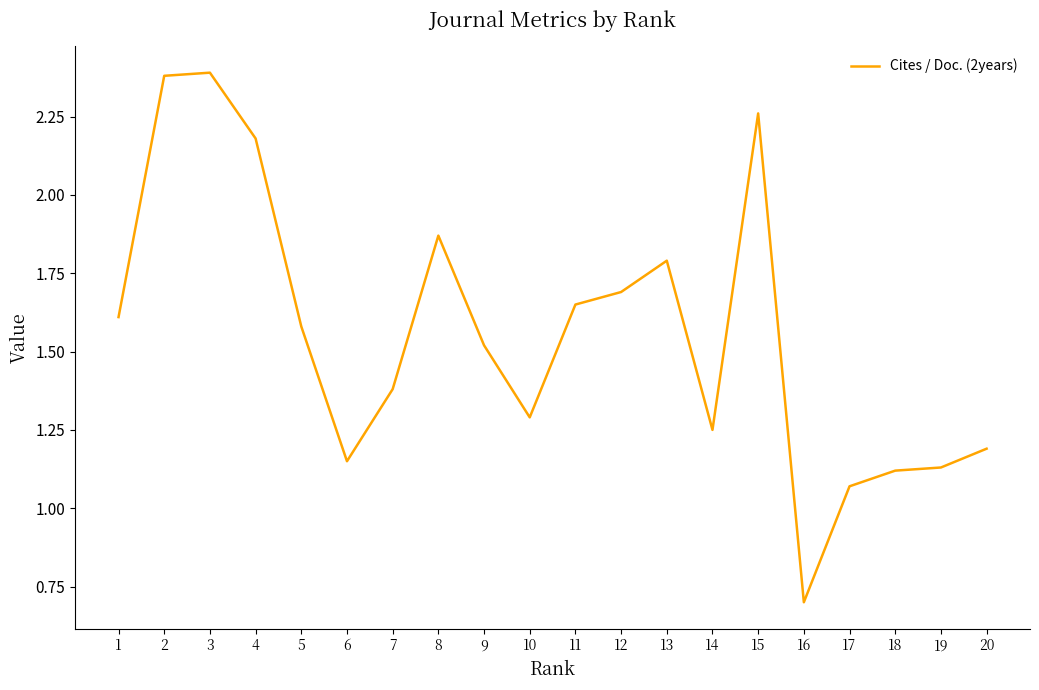

The chart shows a value of 1.1 at 16. True or false?

False